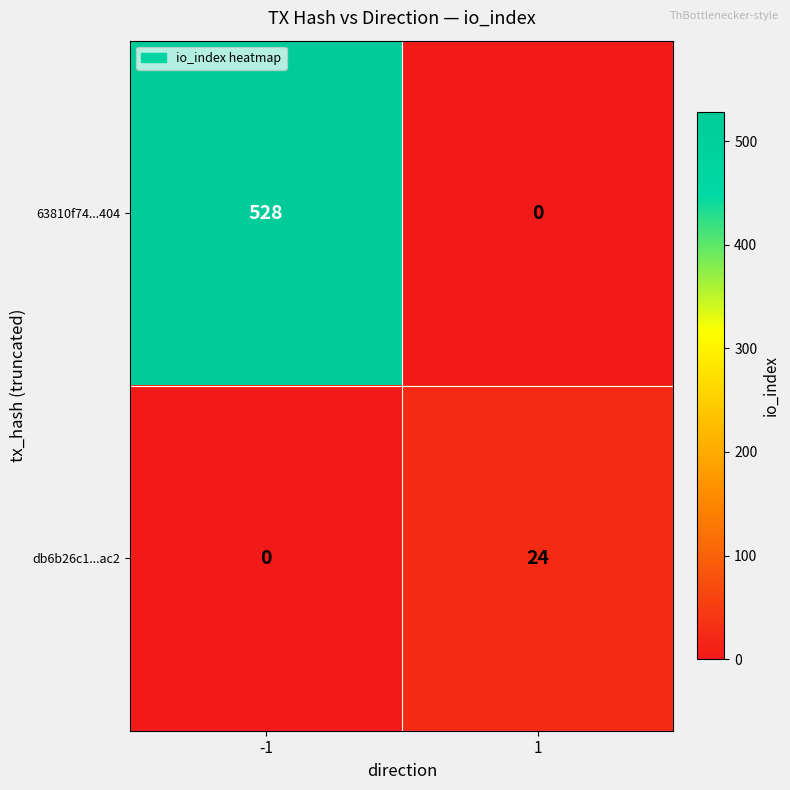

Rank the series at -1 from highest to lowest value.

63810f74...404, db6b26c1...ac2